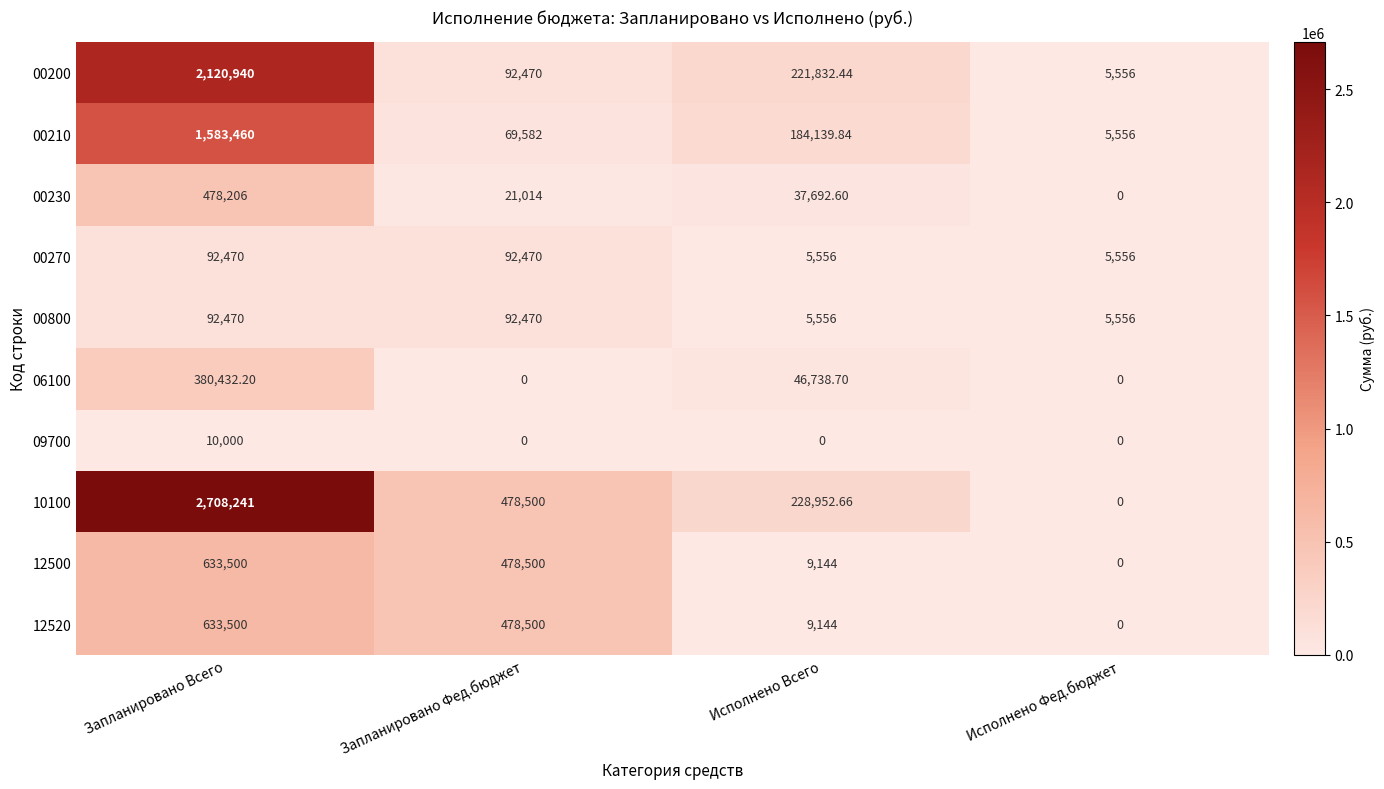

At which label is 06100 closest to 190216?

Исполнено Всего